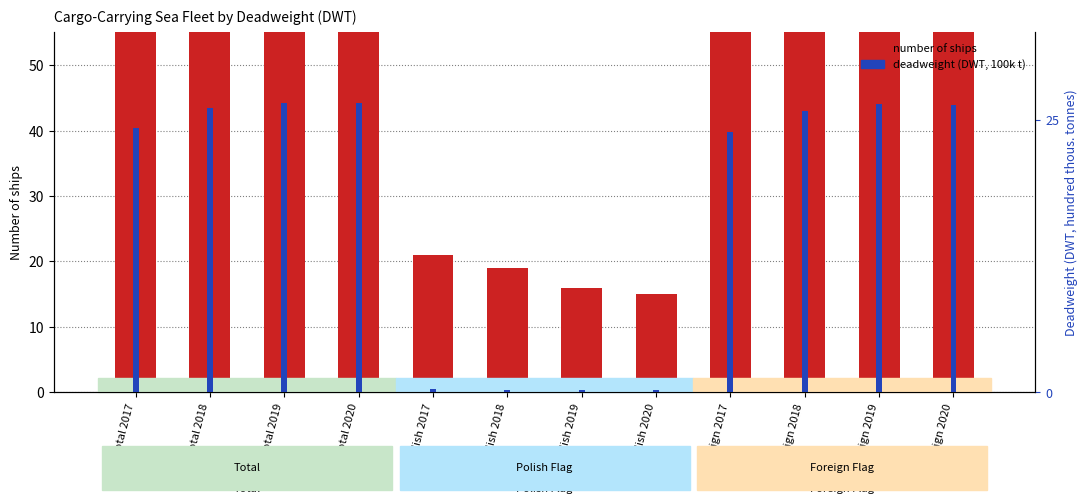

Reading left to right, transcribe all the data shown in this chart.

number of ships: Total 2017=94.0	Total 2018=97.0	Total 2019=96.0	Total 2020=96.0	Polish 2017=21.0	Polish 2018=19.0	Polish 2019=16.0	Polish 2020=15.0	Foreign 2017=73.0	Foreign 2018=78.0	Foreign 2019=80.0	Foreign 2020=80.0
deadweight (DWT, 100k t): Total 2017=24.2	Total 2018=26.0	Total 2019=26.6	Total 2020=26.5	Polish 2017=0.3	Polish 2018=0.2	Polish 2019=0.2	Polish 2020=0.2	Foreign 2017=23.9	Foreign 2018=25.8	Foreign 2019=26.4	Foreign 2020=26.3